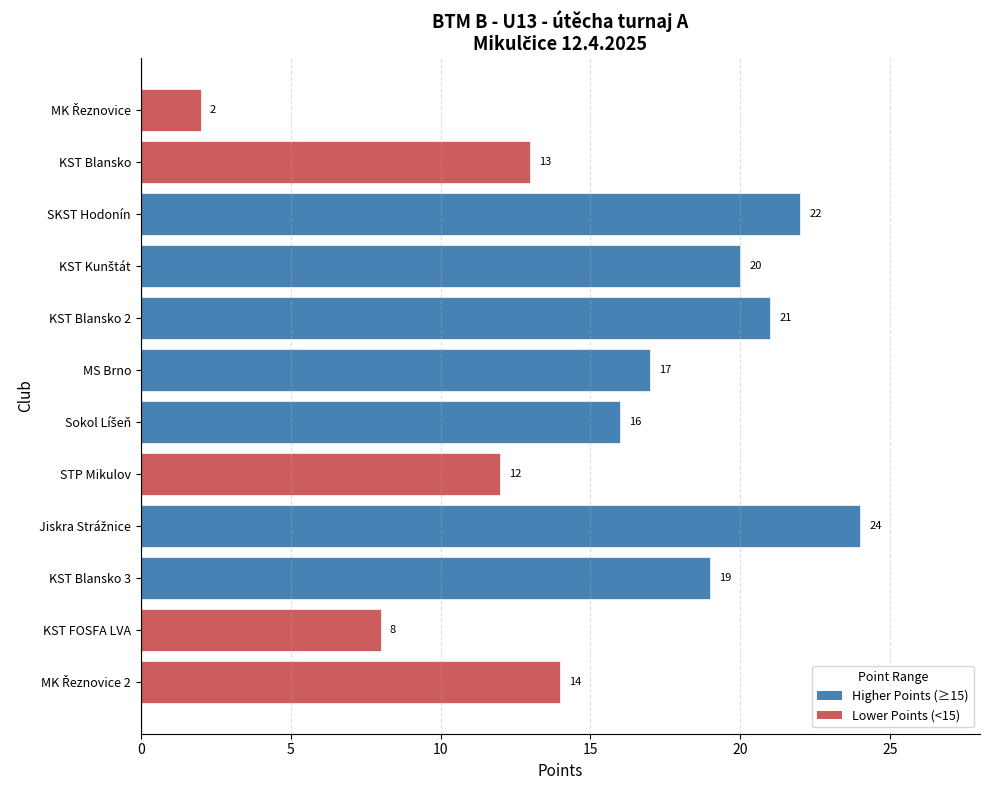

What is the sum of the values at KST Blansko 3 and SKST Hodonín?

41